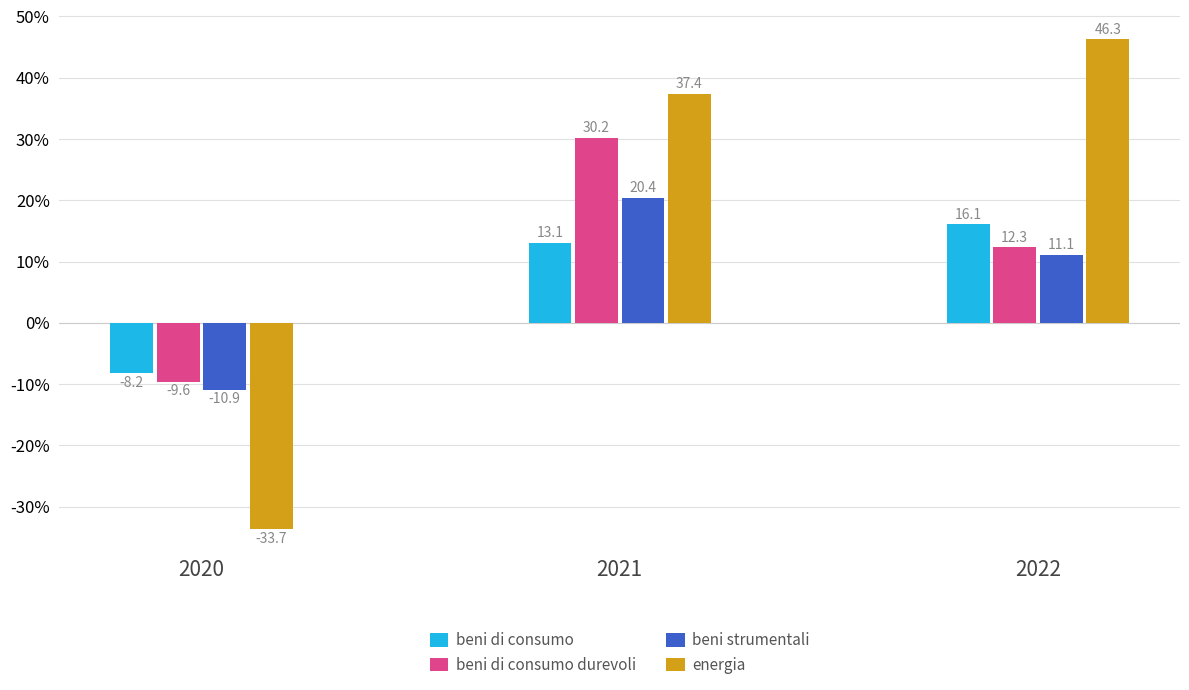

What is the value of the beni di consumo bar at the 3rd from the left?

16.1